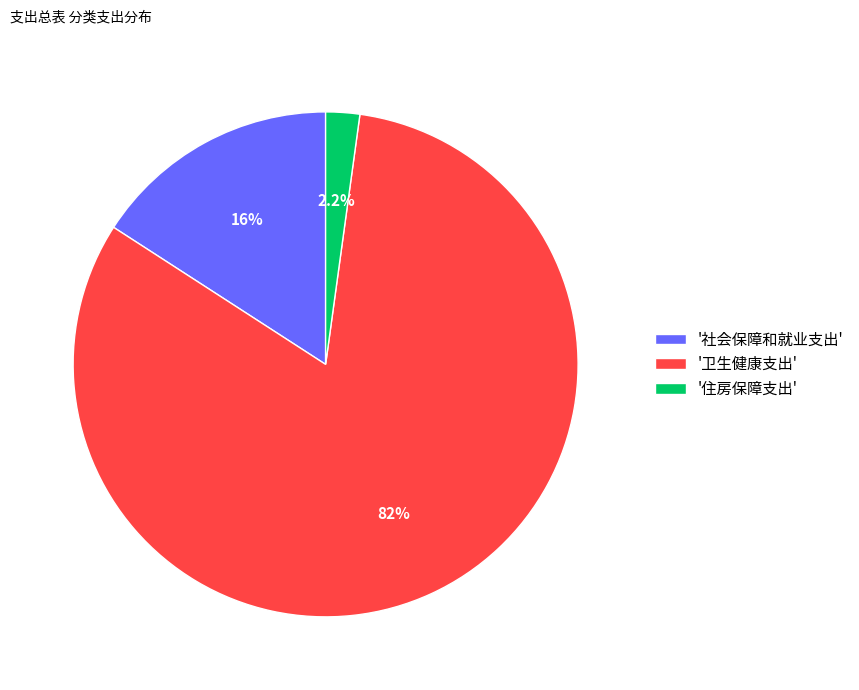

What is the largest slice in the pie chart?

'卫生健康支出'